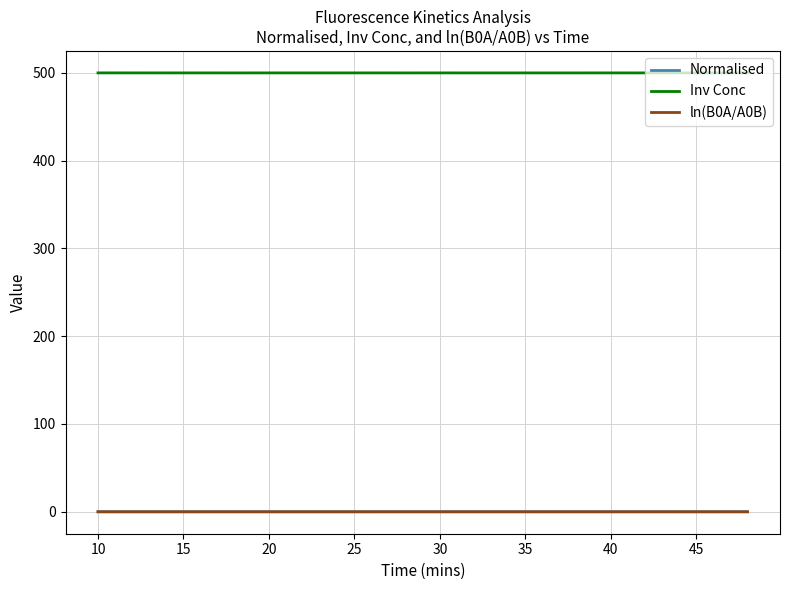

True or false: Inv Conc and Normalised intersect in this chart.

False